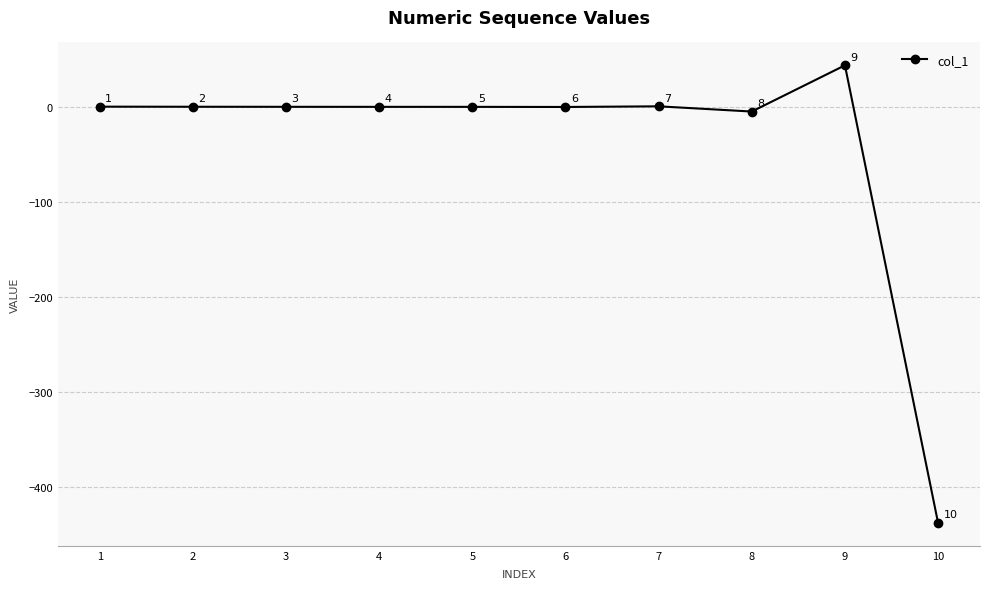

At which label is the value closest to -196?

8